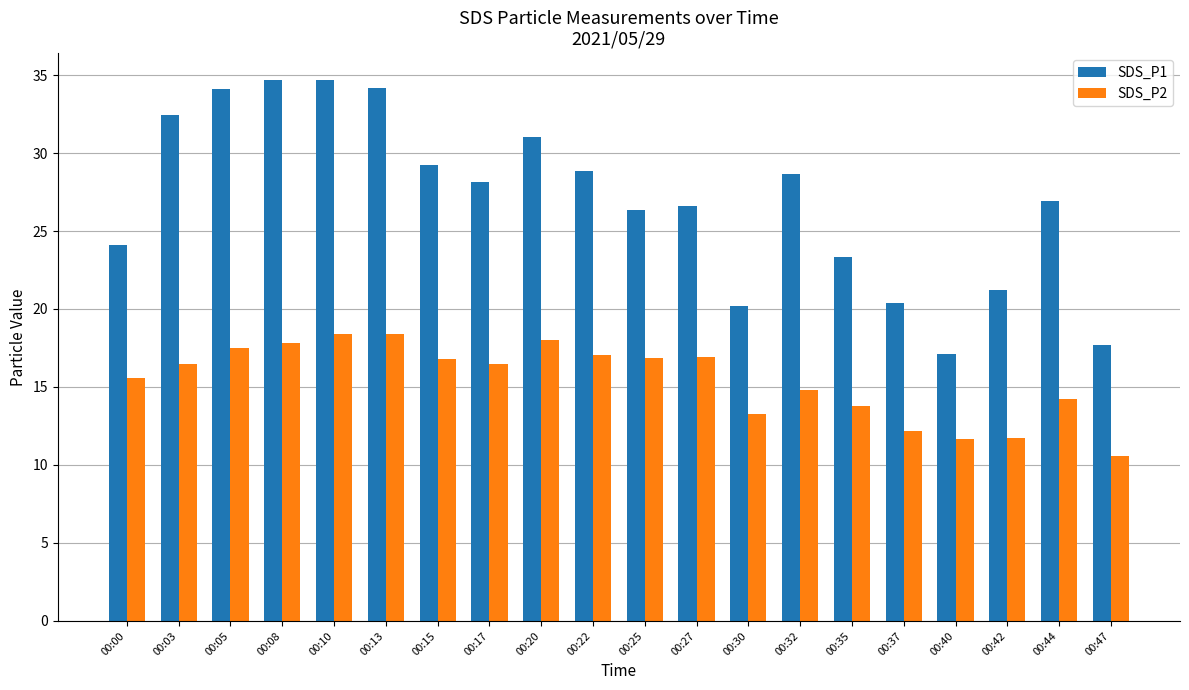

Does the chart contain stacked bars?

No